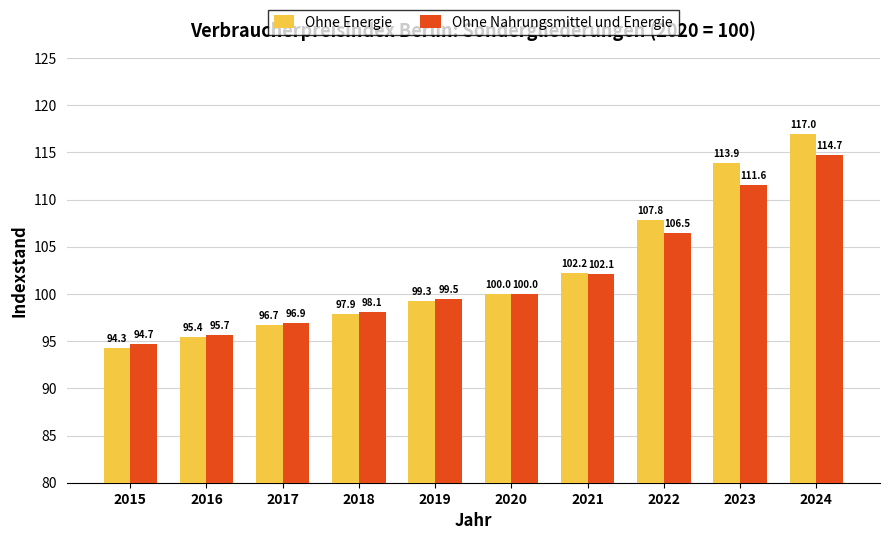

Rank the categories by Ohne Nahrungsmittel und Energie value from highest to lowest.

2024, 2023, 2022, 2021, 2020, 2019, 2018, 2017, 2016, 2015